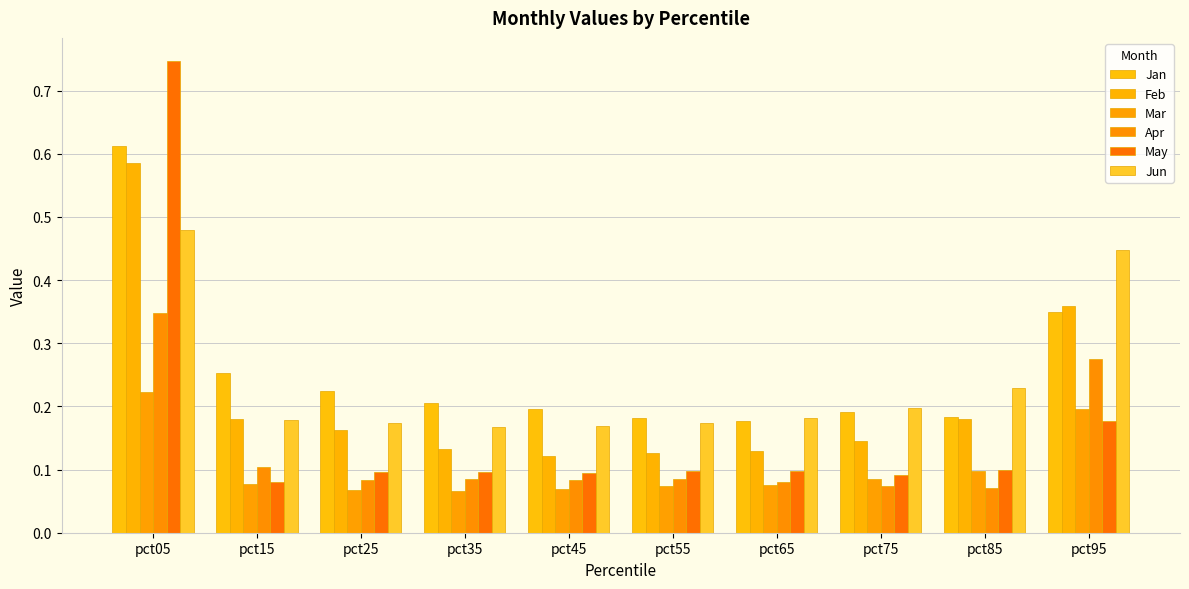

At which label does Feb reach its minimum?

pct45